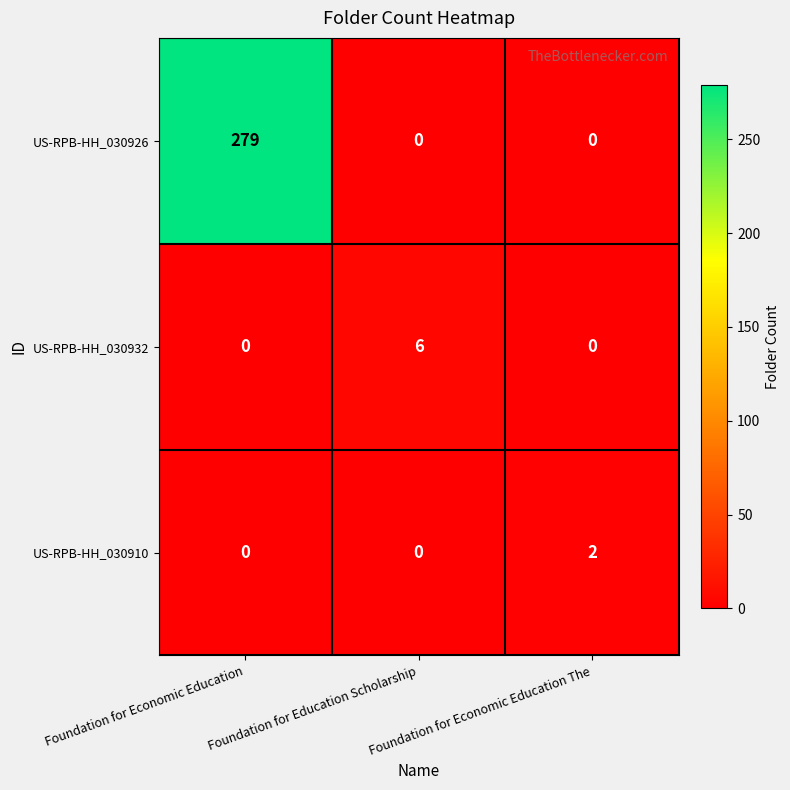

How many categories are shown in the chart?

3